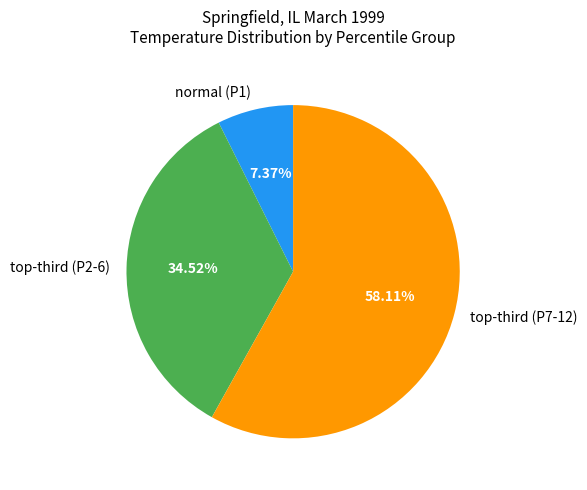

Is there any slice that represents more than half of the pie?

Yes